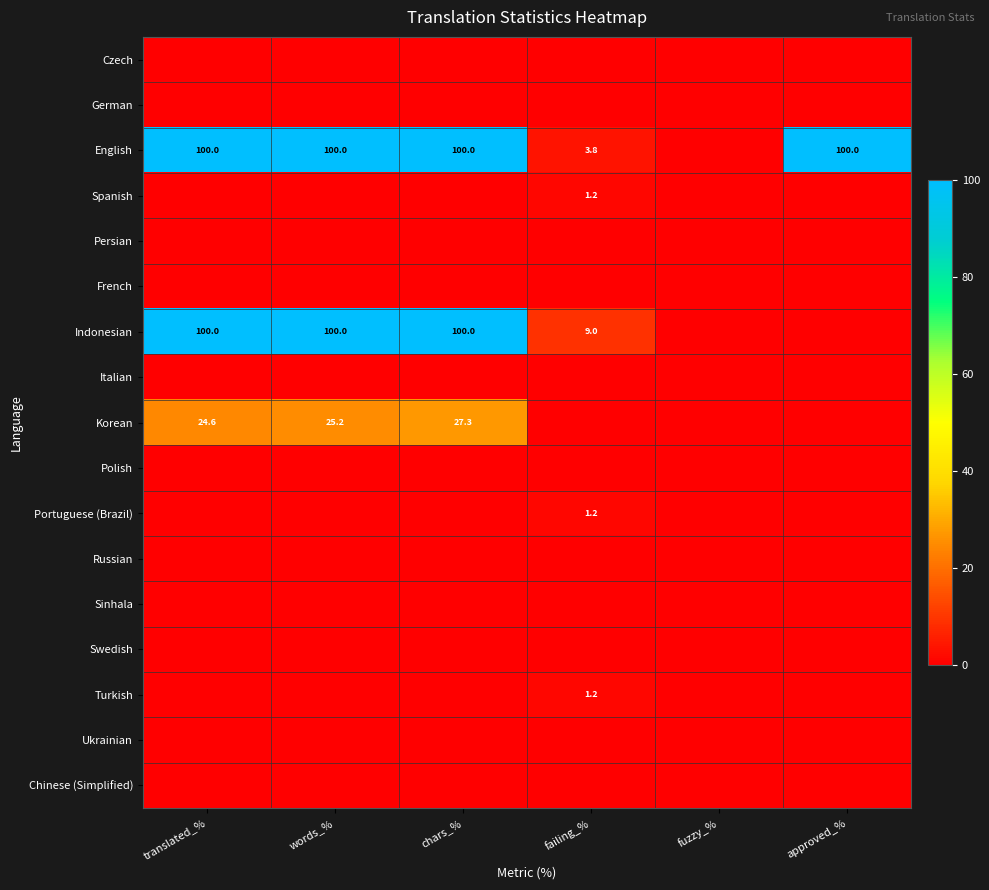

True or false: English has a value of 100.0 at words_%.

True